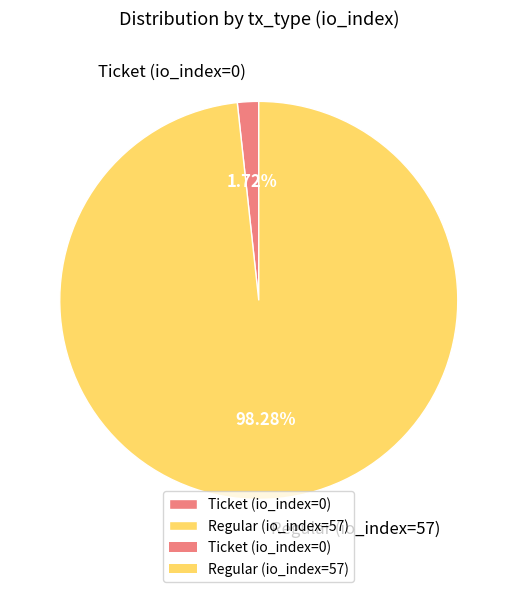

How many segments does this pie chart have?

2